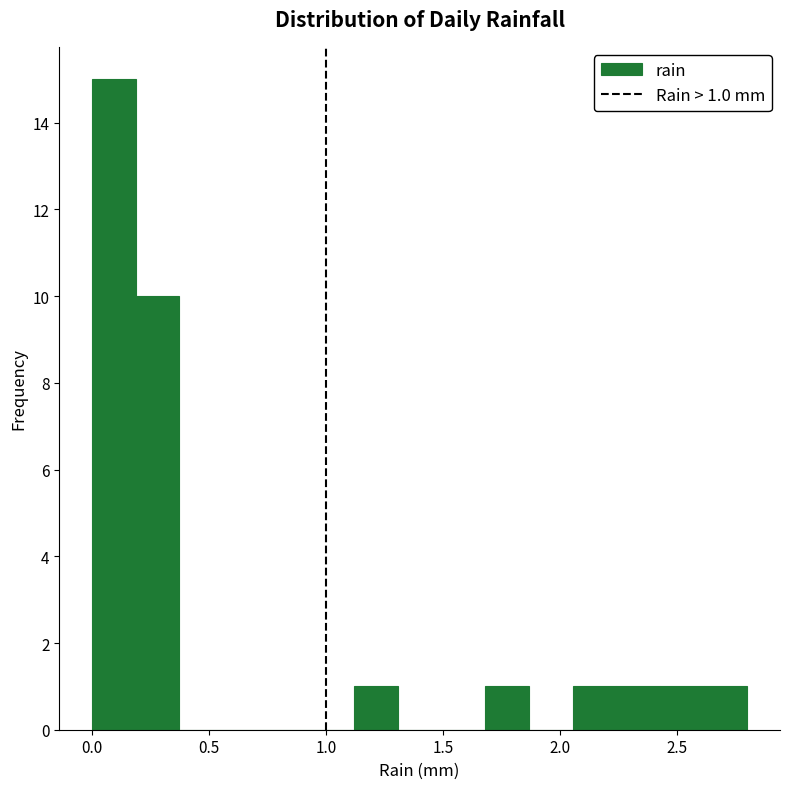

Around what value on the x-axis is the tallest bar? Give the approximate position of its centre, as read against the axis.

0.10